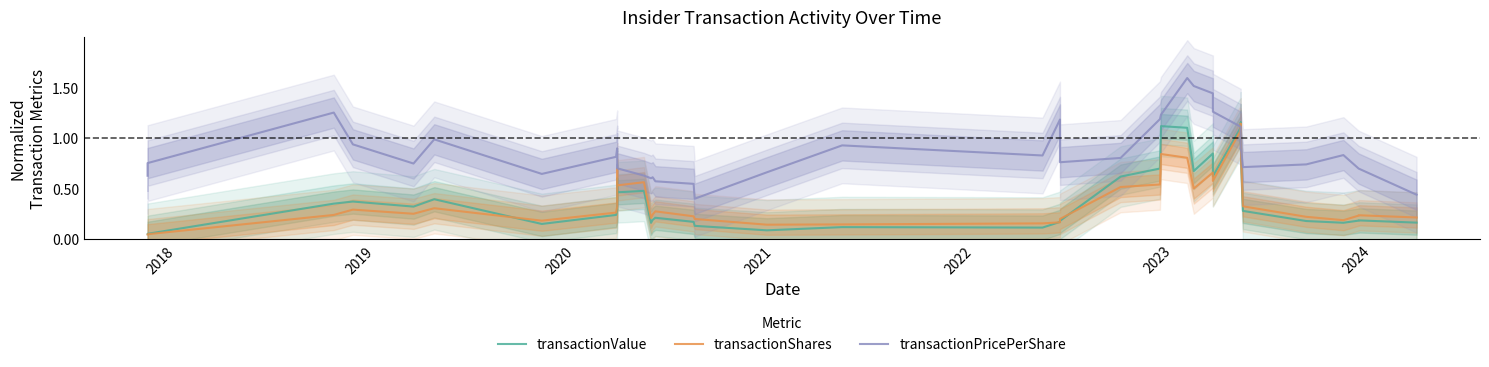

What is the sum of all transactionValue values?

16.7